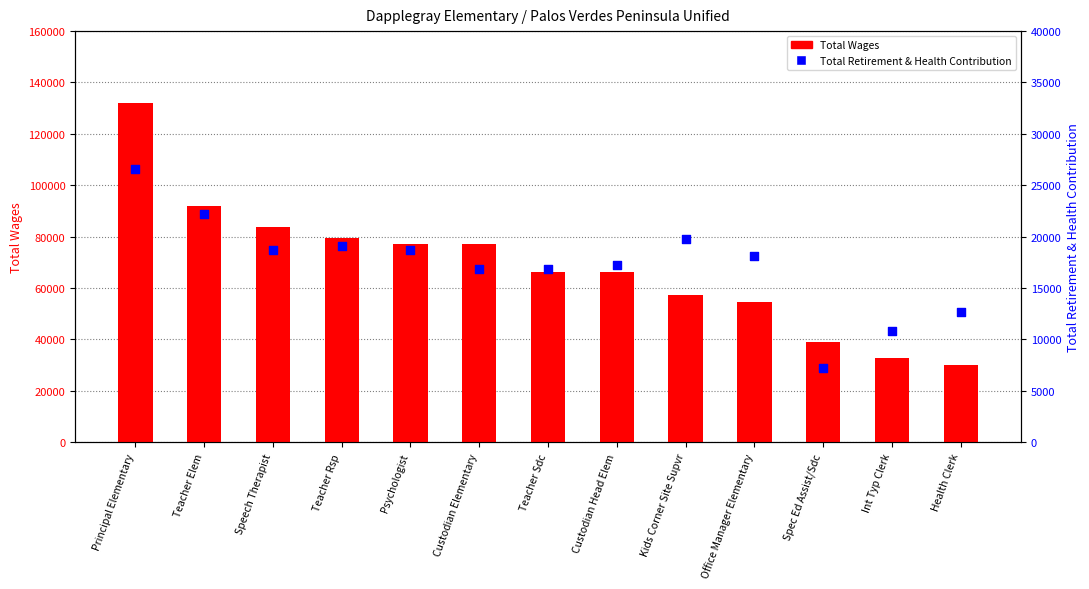

At which category is the sum across all series the highest?

Principal Elementary